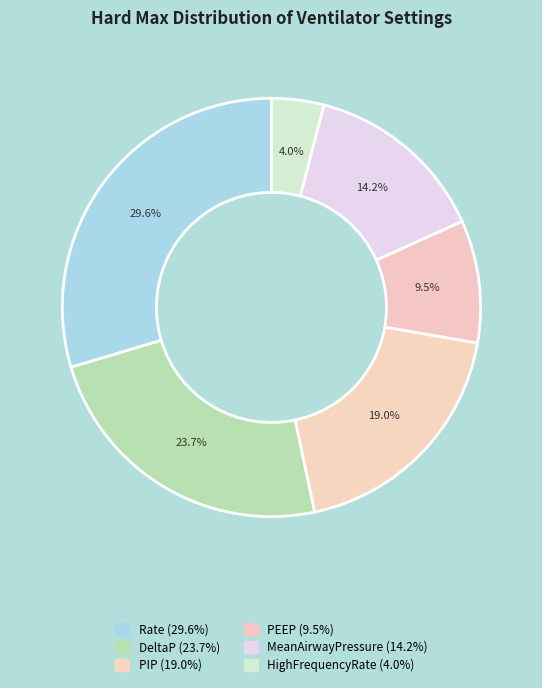

Count the number of slices in the pie.

6